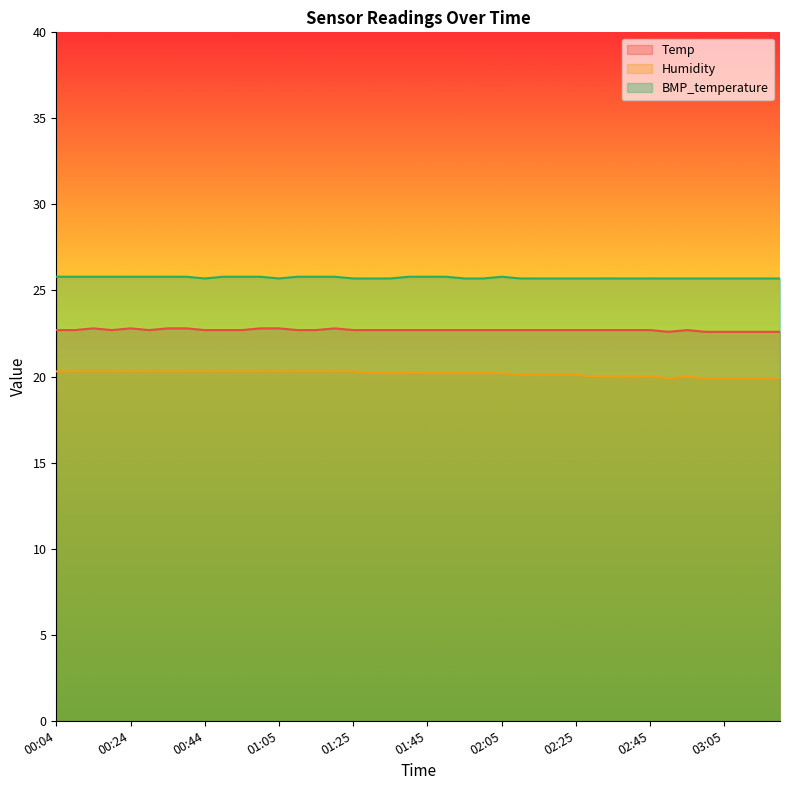

Is the value of BMP_temperature at 01:55 greater than the value of Humidity at 02:40?

Yes